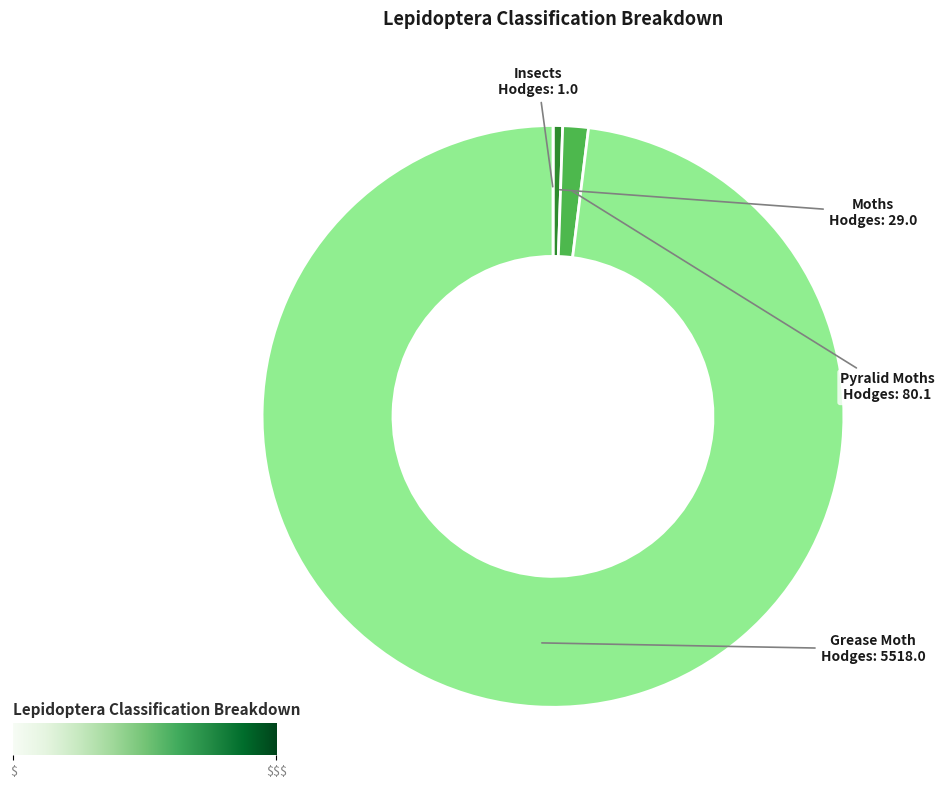

The Pyralid Moths slice represents 1% of the pie. True or false?

True